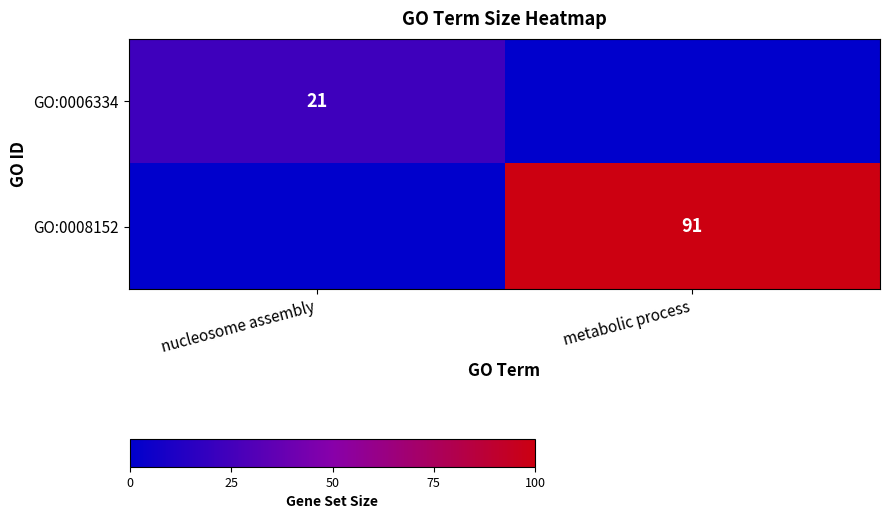

True or false: GO:0006334 has a value of 21 at nucleosome assembly.

True